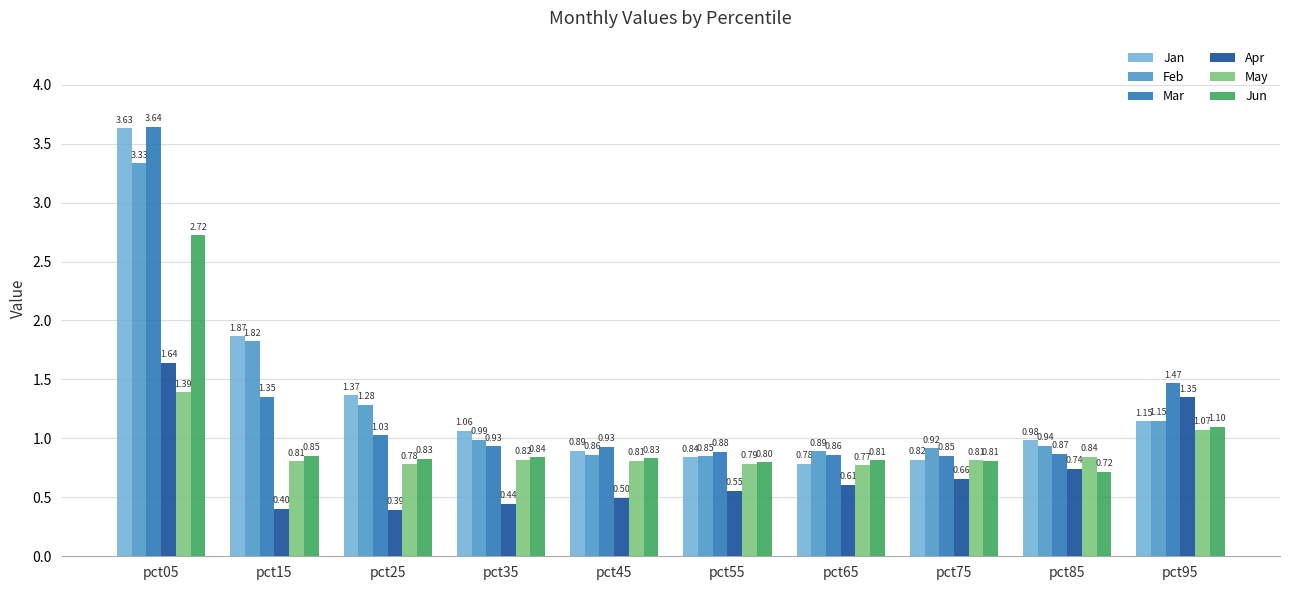

What is the difference between the highest and lowest values at pct45?

0.4